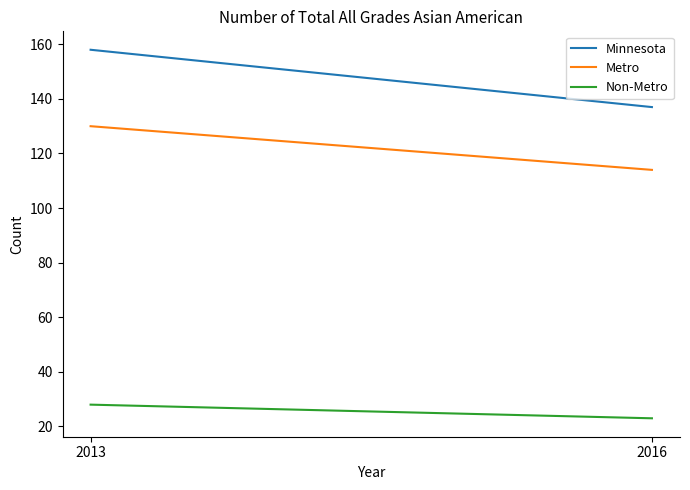

At which label does Minnesota reach its minimum?

2016